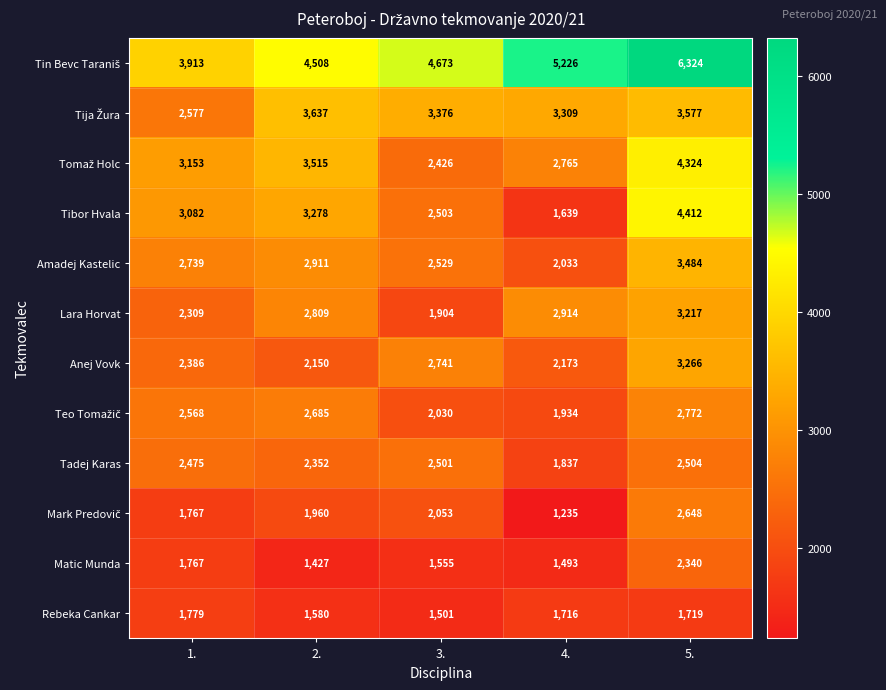

Count the number of data series in this chart.

12